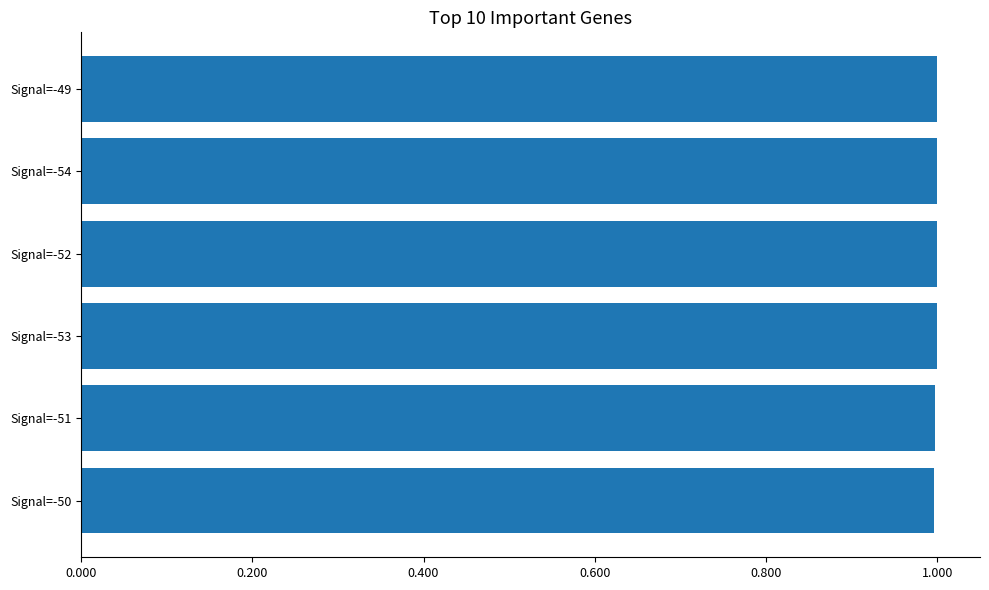

Approximately how many times larger is the value at Signal=-54 compared to Signal=-49?

1.0